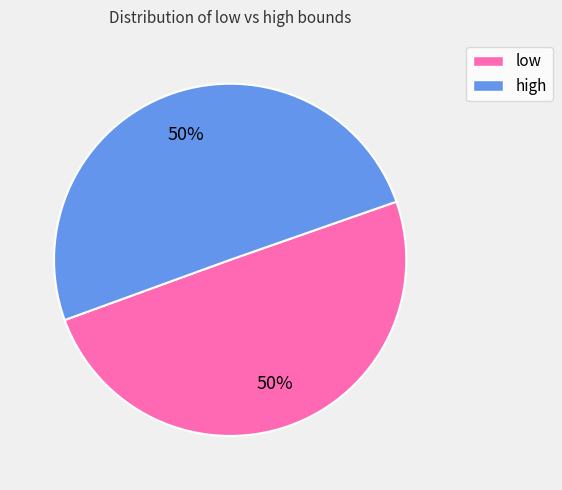

How many slices are in this pie chart?

2